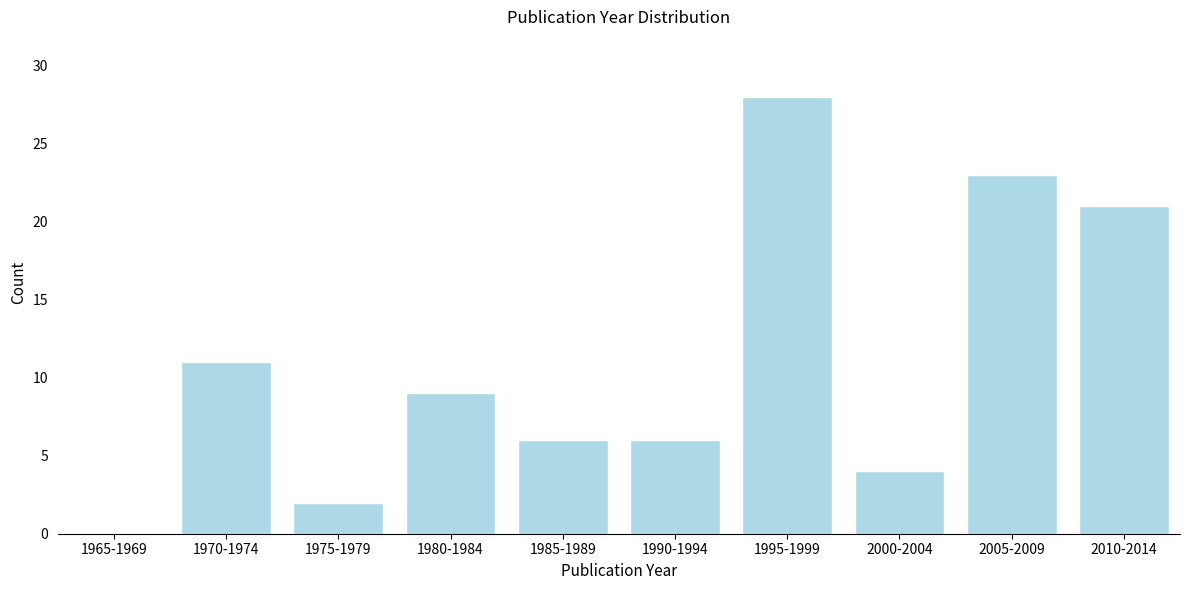

Reading left to right, what are all the values shown in this chart?

1965-1969=0	1970-1974=11	1975-1979=2	1980-1984=9	1985-1989=6	1990-1994=6	1995-1999=28	2000-2004=4	2005-2009=23	2010-2014=21